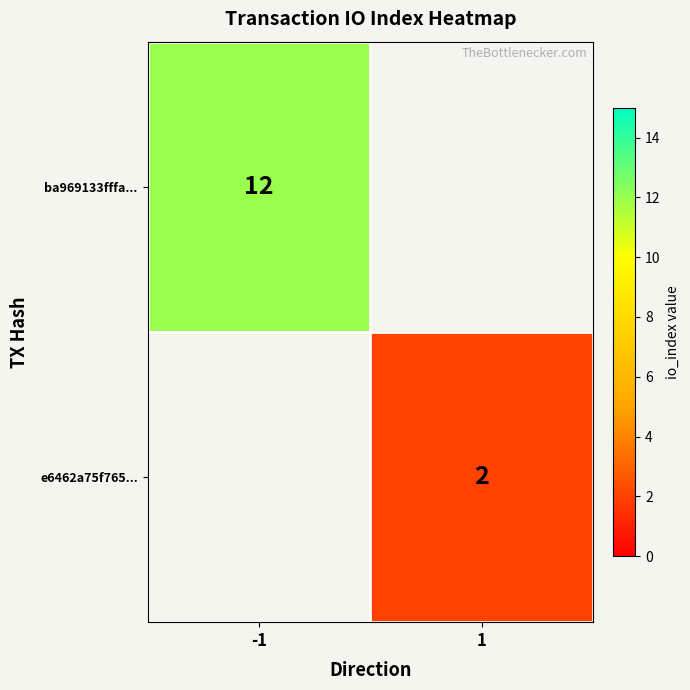

Is it true that e6462a75f765... equals 2 at 1?

True